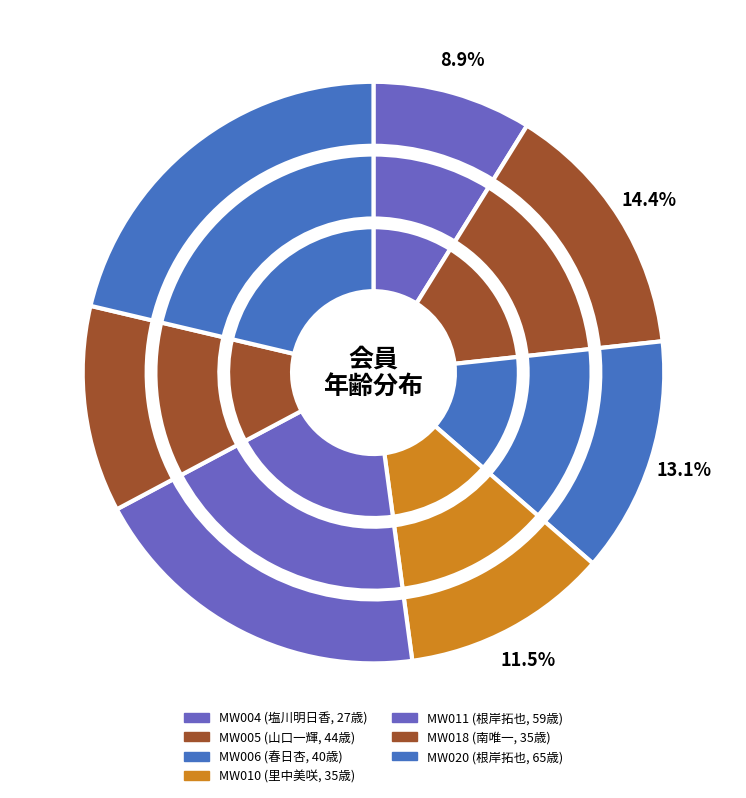

Count the number of slices in the pie.

7